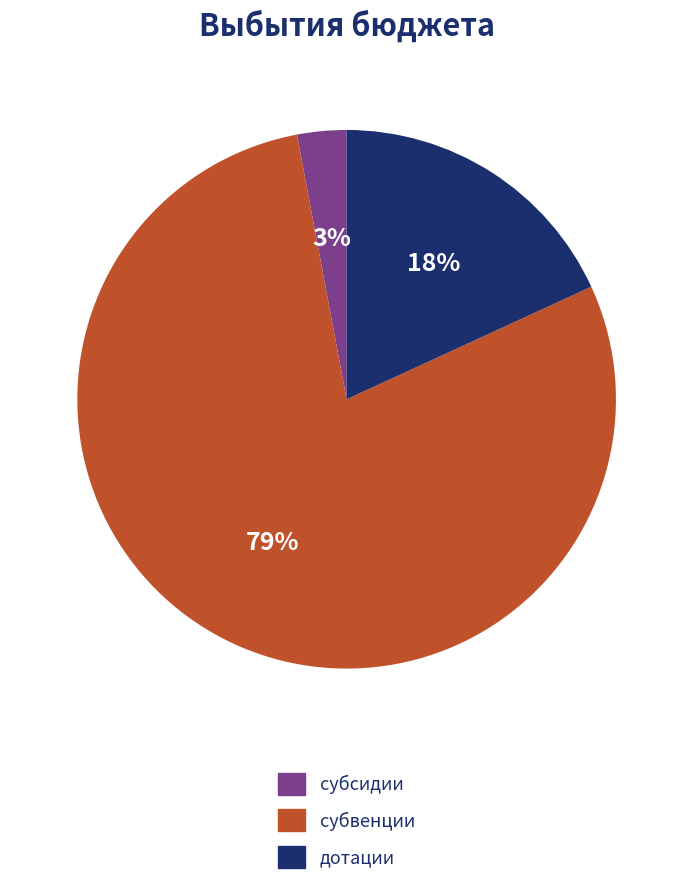

Is there any slice that represents more than half of the pie?

Yes